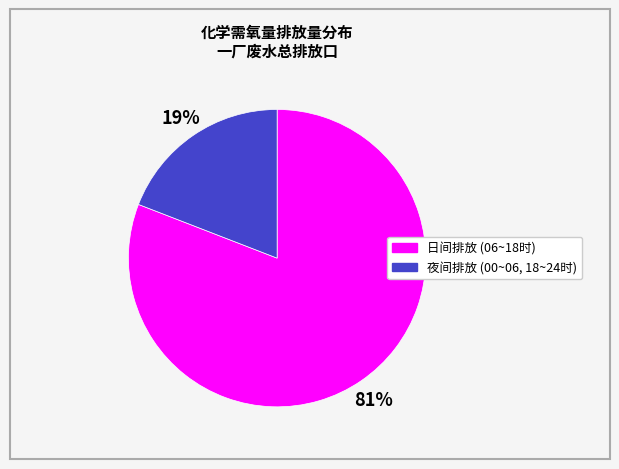

To the nearest percent, what is the difference between the largest and smallest slice percentages?

62%